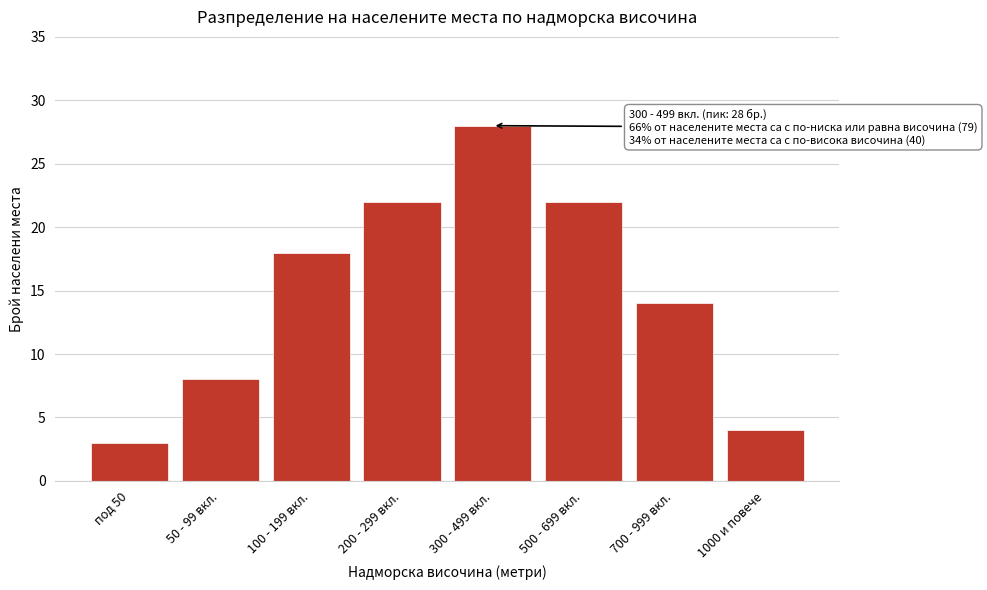

Reading left to right, transcribe all the data shown in this chart.

3	8	18	22	28	22	14	4